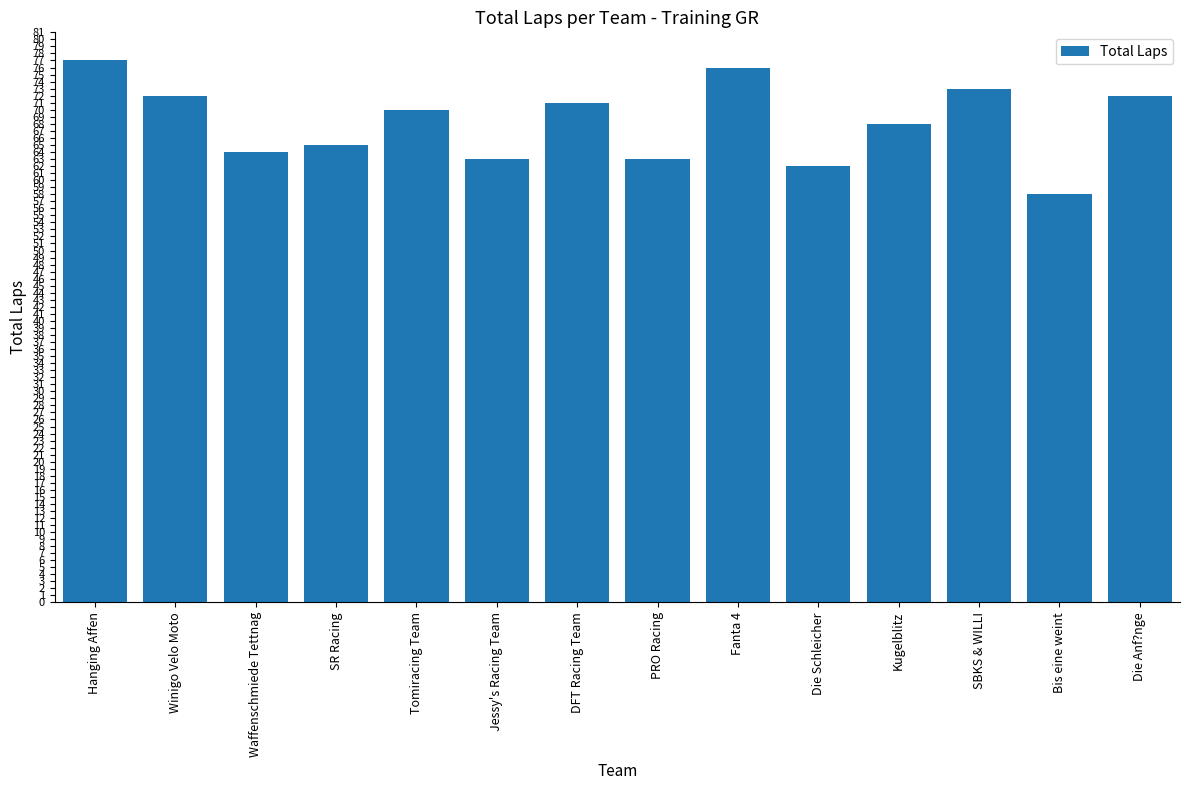

Which category has the highest value across all series?

Hanging Affen